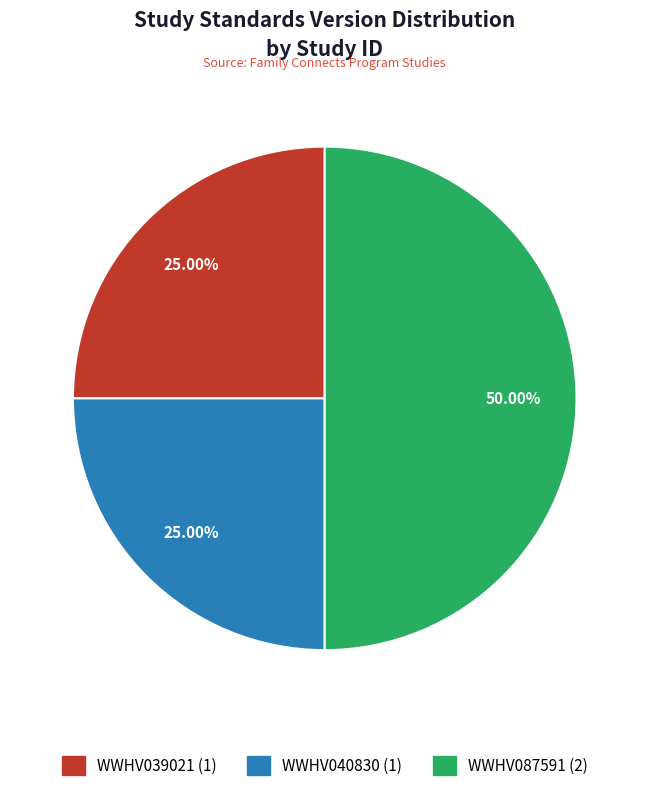

What percentage is the WWHV039021 slice, to the nearest percent?

25%